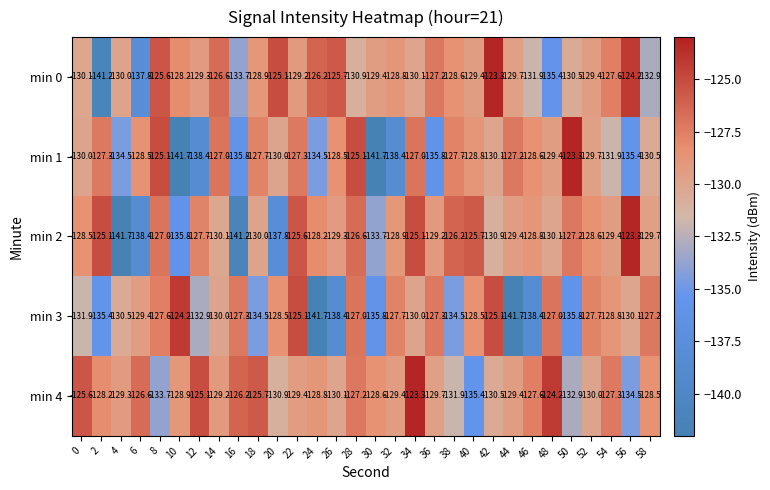

The value of min 4 at 2 is -48.7. True or false?

False